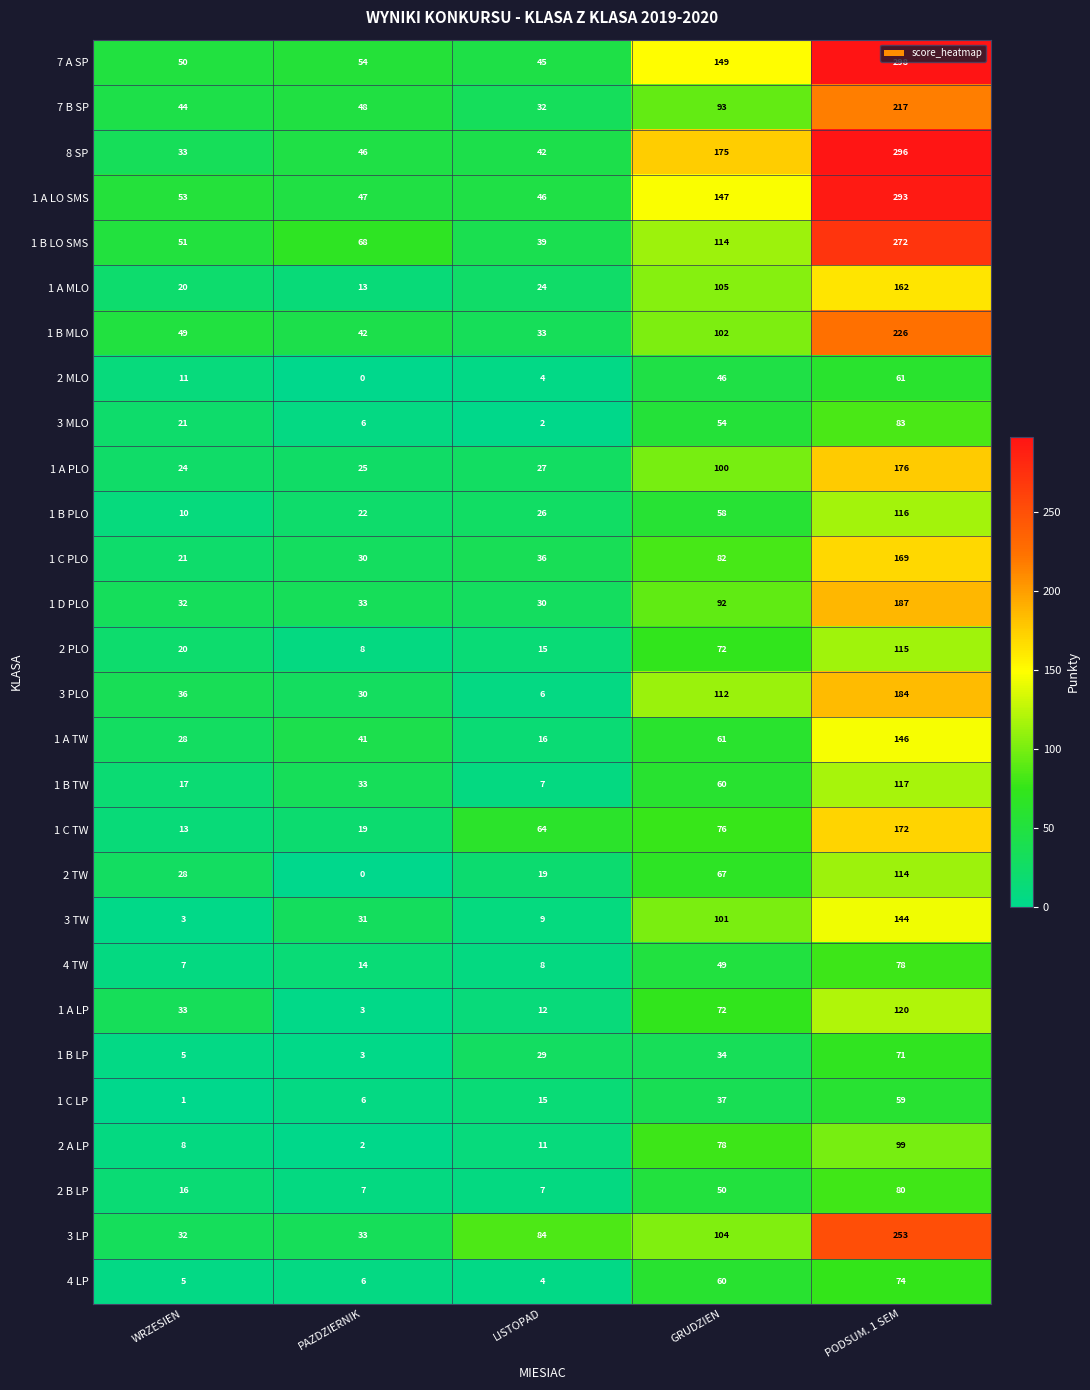

Rank the series at PODSUM. 1 SEM from highest to lowest value.

7 A SP, 8 SP, 1 A LO SMS, 1 B LO SMS, 3 LP, 1 B MLO, 7 B SP, 1 D PLO, 3 PLO, 1 A PLO, 1 C TW, 1 C PLO, 1 A MLO, 1 A TW, 3 TW, 1 A LP, 1 B TW, 1 B PLO, 2 PLO, 2 TW, 2 A LP, 3 MLO, 2 B LP, 4 TW, 4 LP, 1 B LP, 2 MLO, 1 C LP